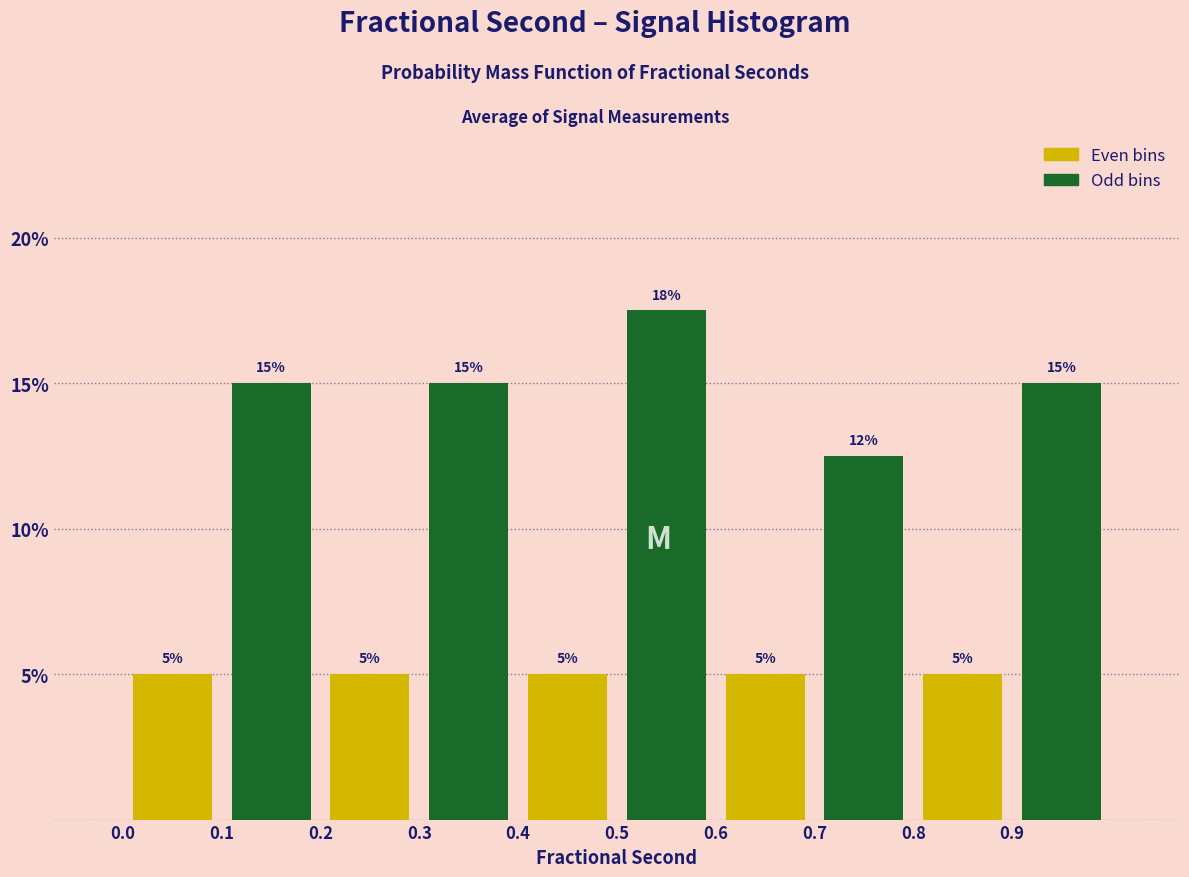

At how many categories does at least one series exceed 7?

5